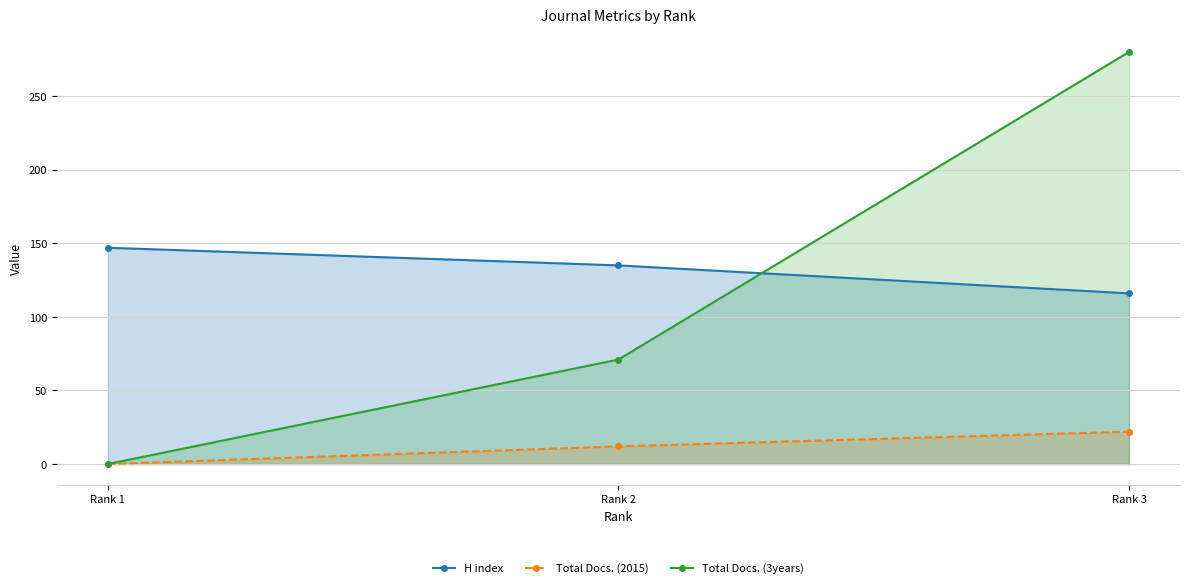

What is the maximum value for H index?

147